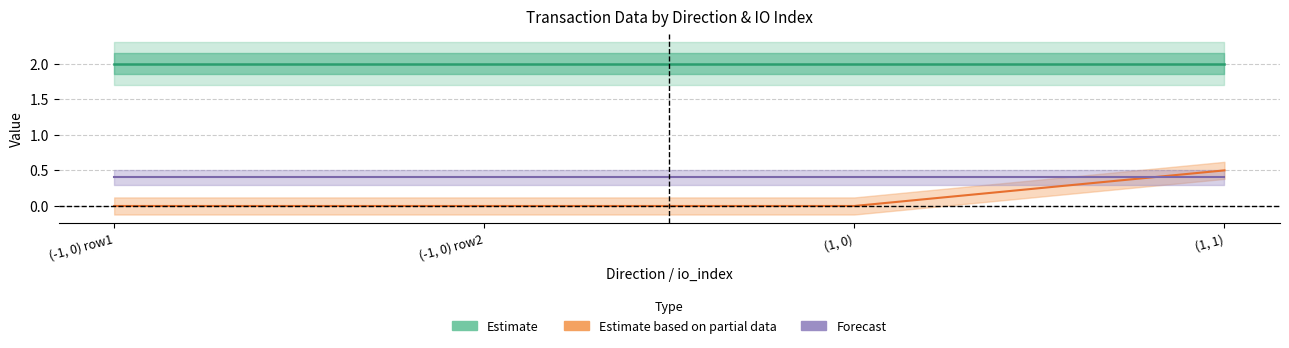

True or false: io_index and value cross at least once.

False